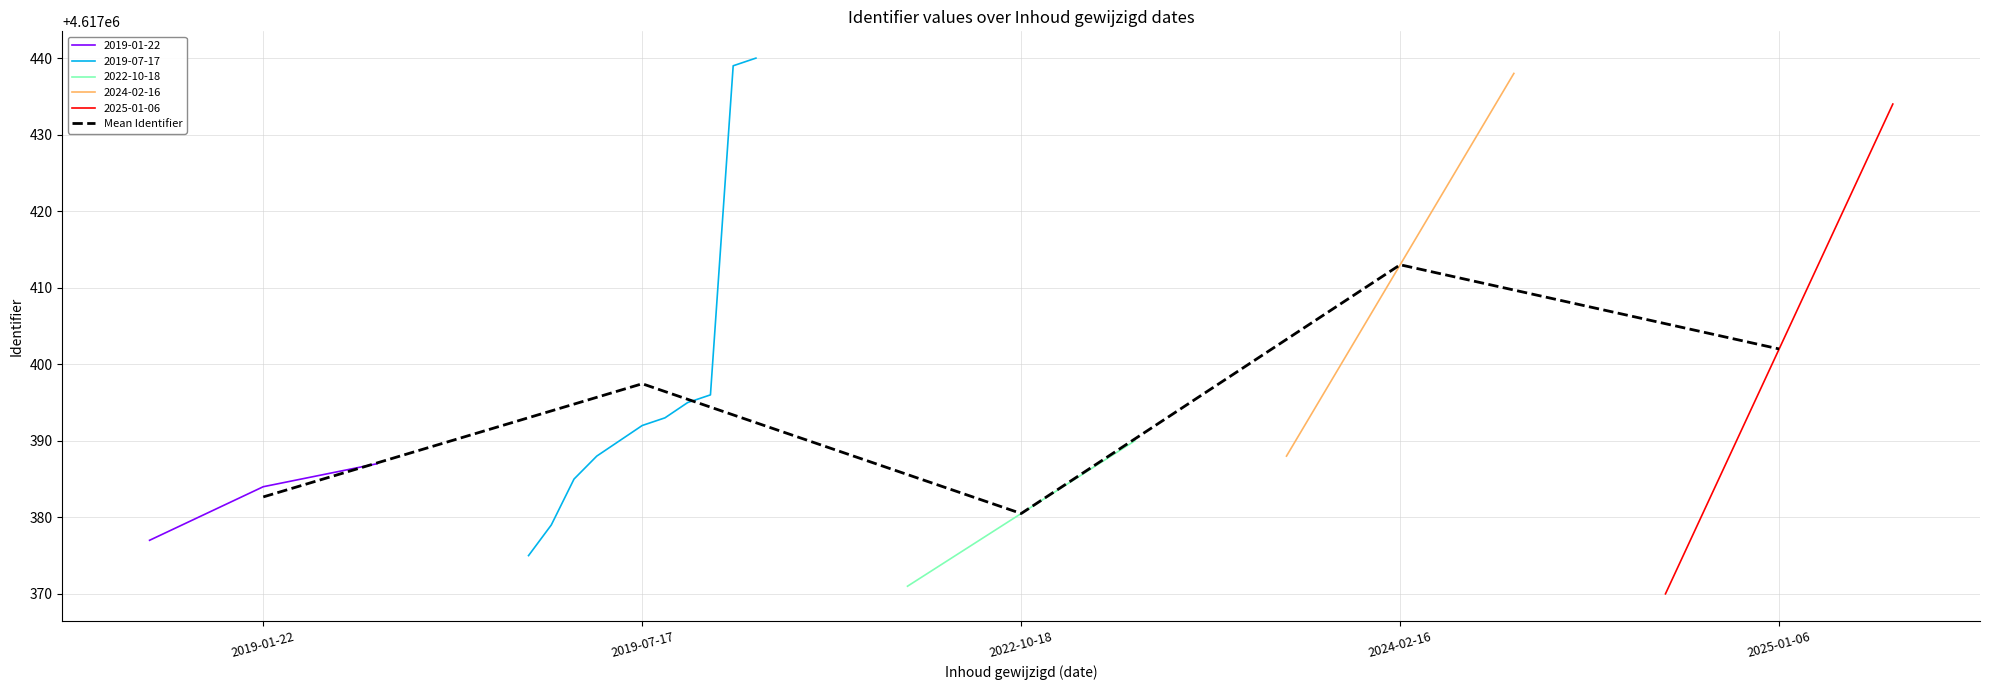

Reading left to right, extract all data points from this chart.

2019-01-22=4617382.7	2019-07-17=4617397.5	2022-10-18=4617380.5	2024-02-16=4617413.0	2025-01-06=4617402.0